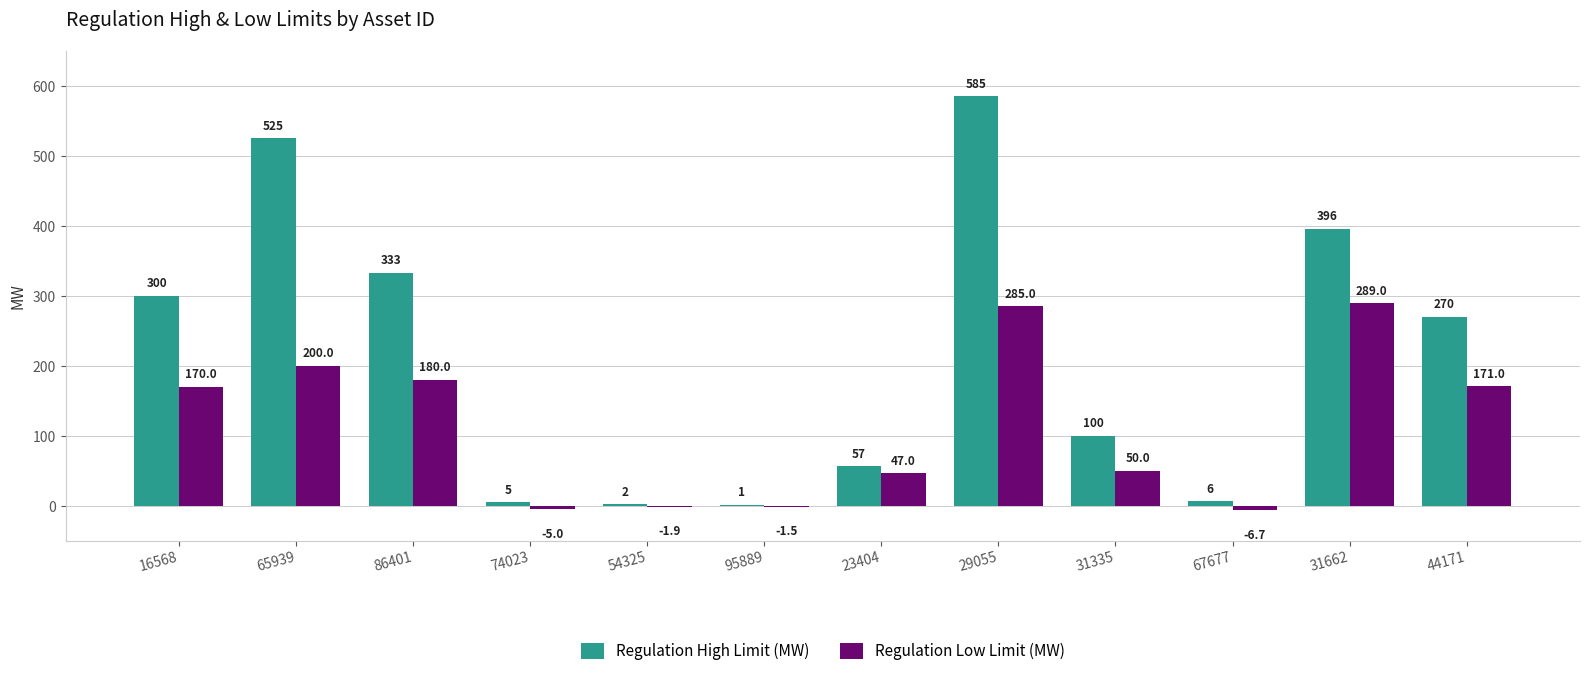

At which label is Regulation Low Limit (MW) closest to 141?

16568